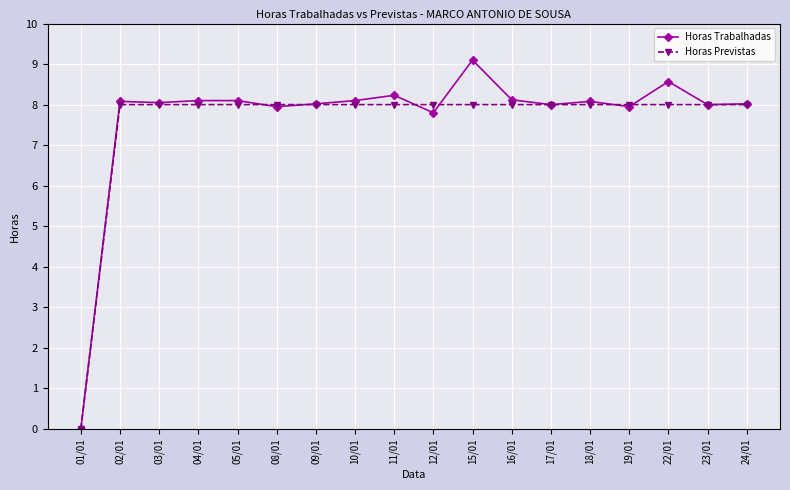

List the series in order of their peak value, highest first.

Horas Trabalhadas, Horas Previstas